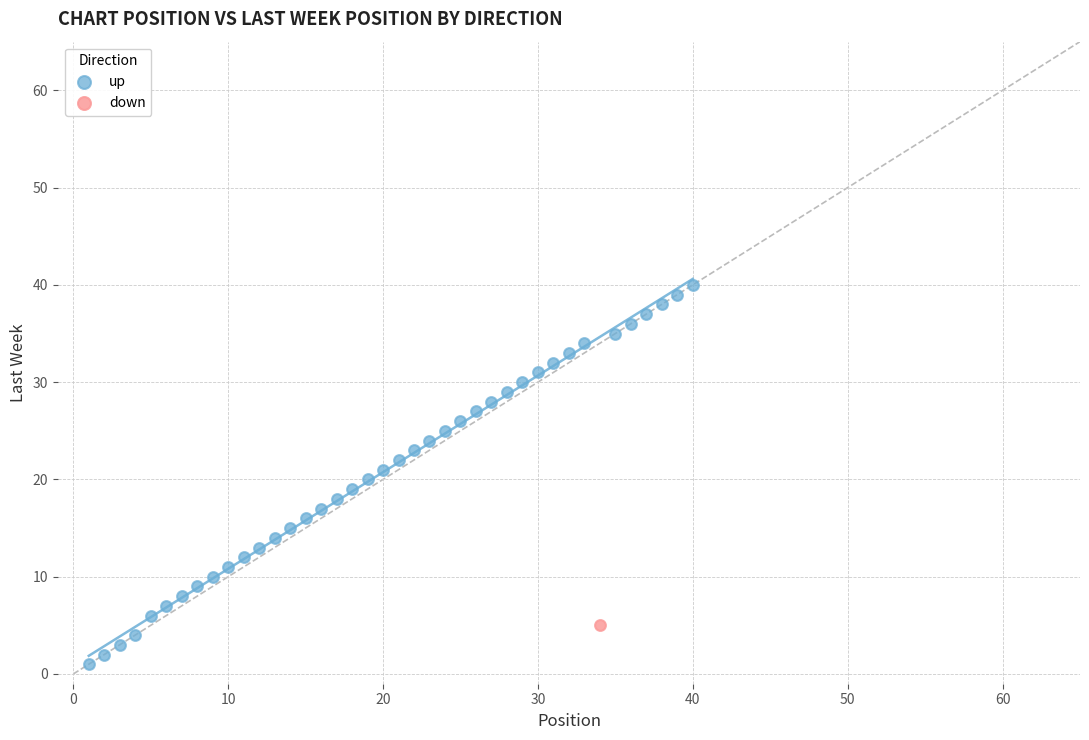

What are all the series names shown in the legend?

up, down